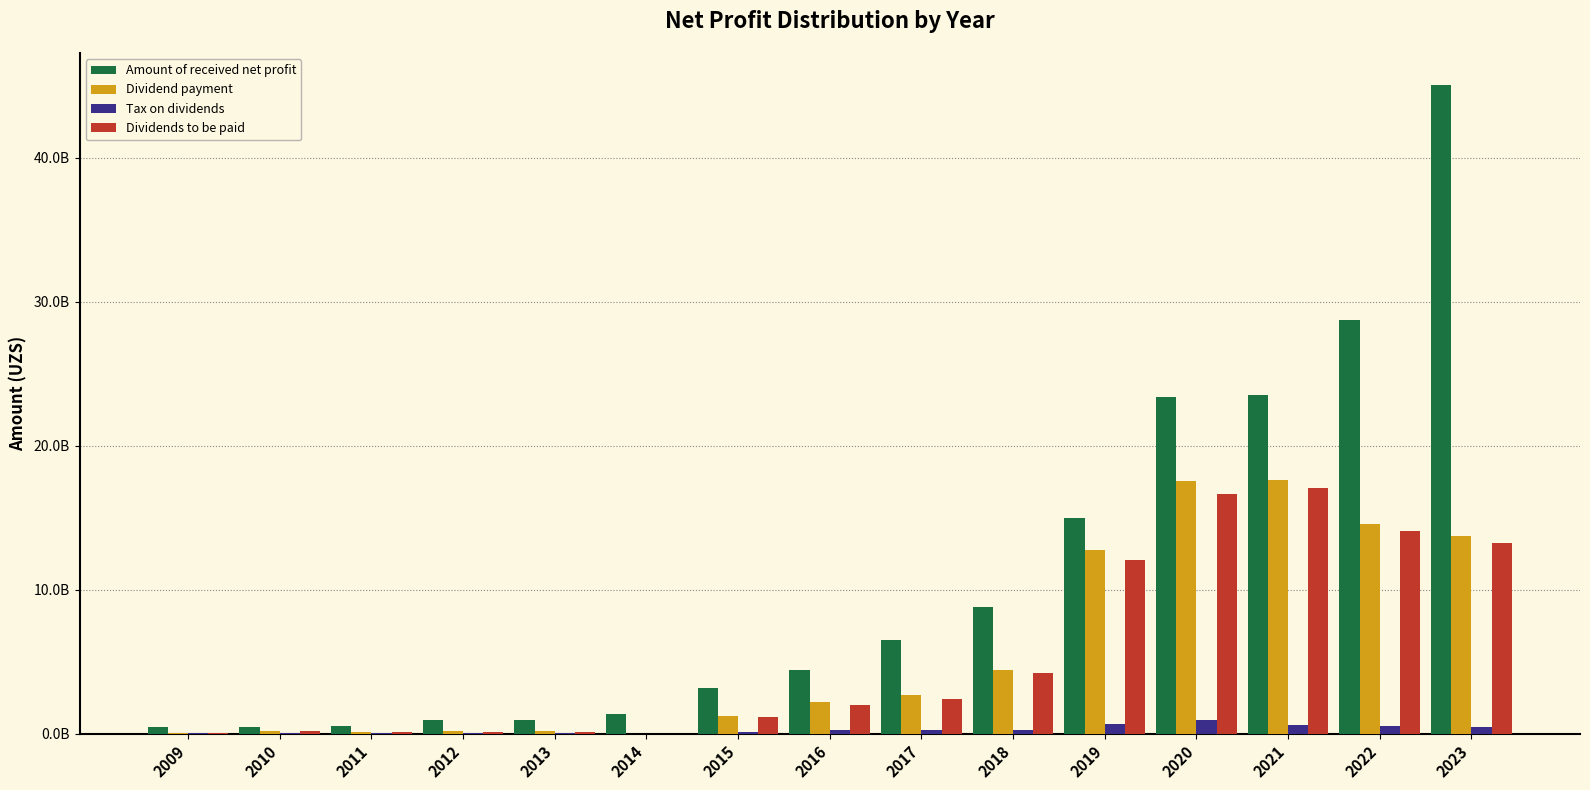

Rank the categories by Tax on dividends value from highest to lowest.

2020, 2019, 2021, 2022, 2023, 2017, 2016, 2018, 2015, 2010, 2012, 2013, 2011, 2009, 2014